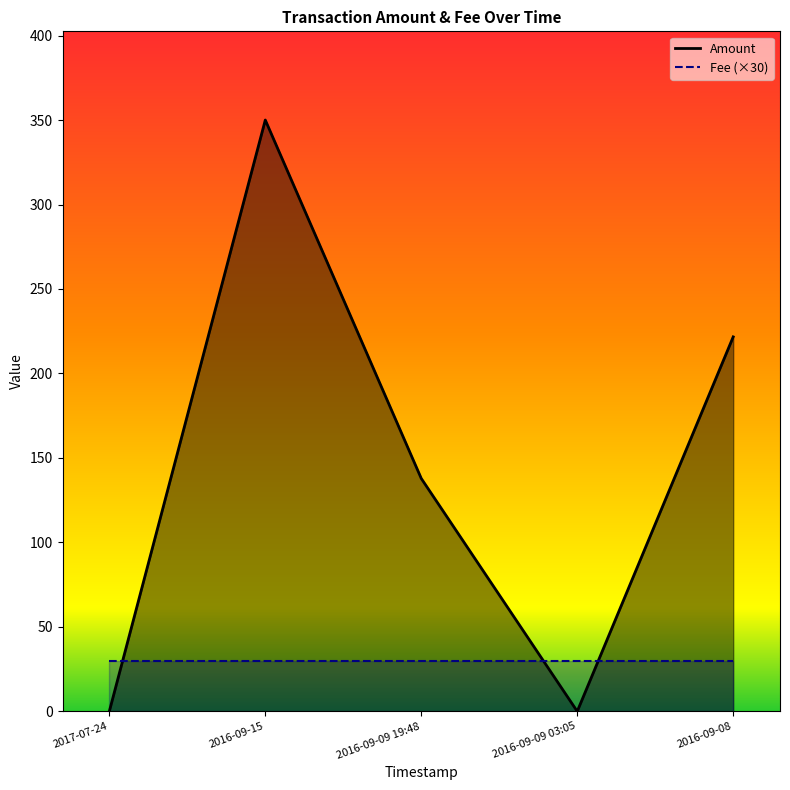

Does the chart have visible grid lines?

No